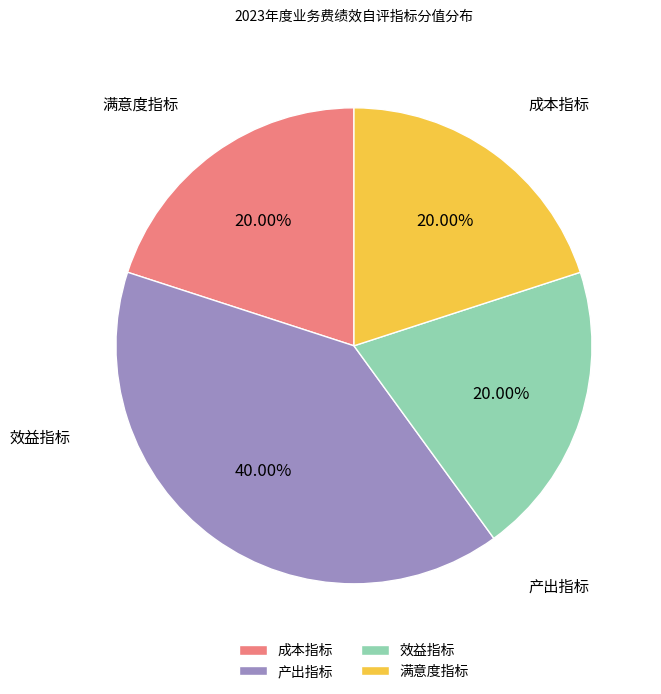

True or false: 效益指标 accounts for 25% of the total.

False